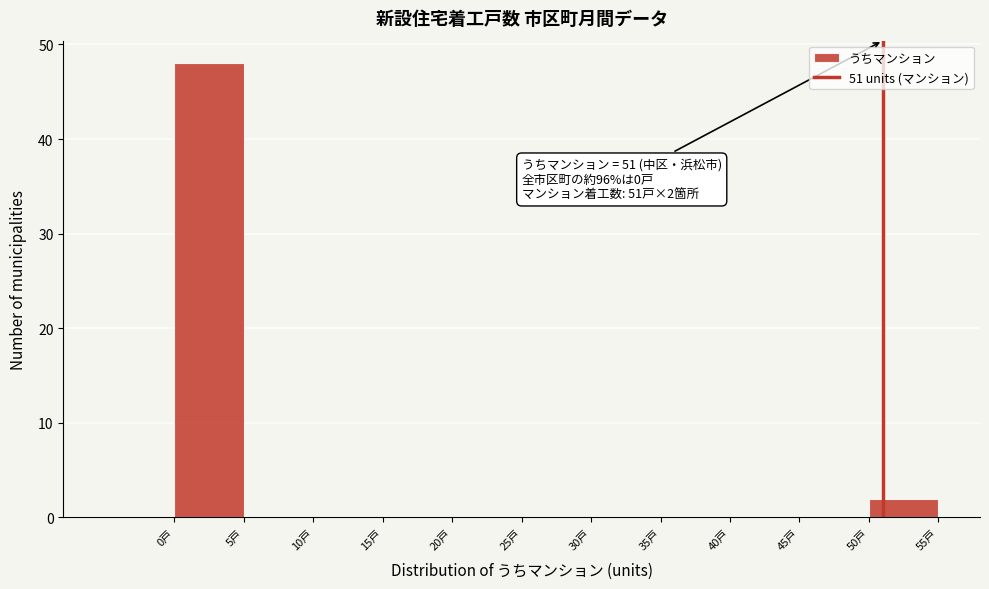

Which range on the x-axis has the tallest bar?

0 to 5